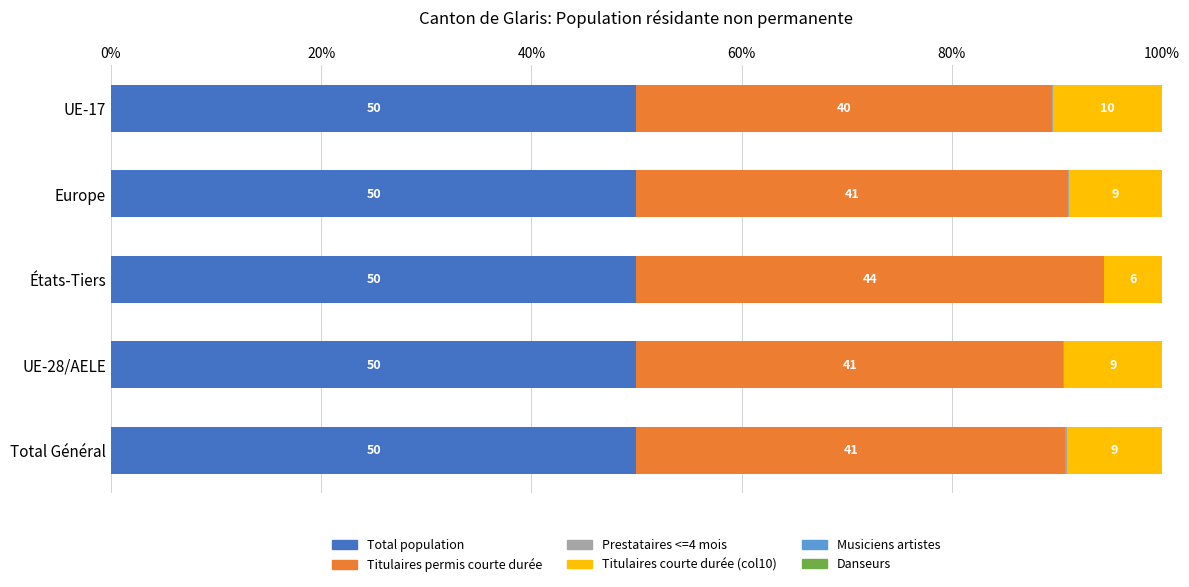

The value of Total population at Europe is 31.1. True or false?

False